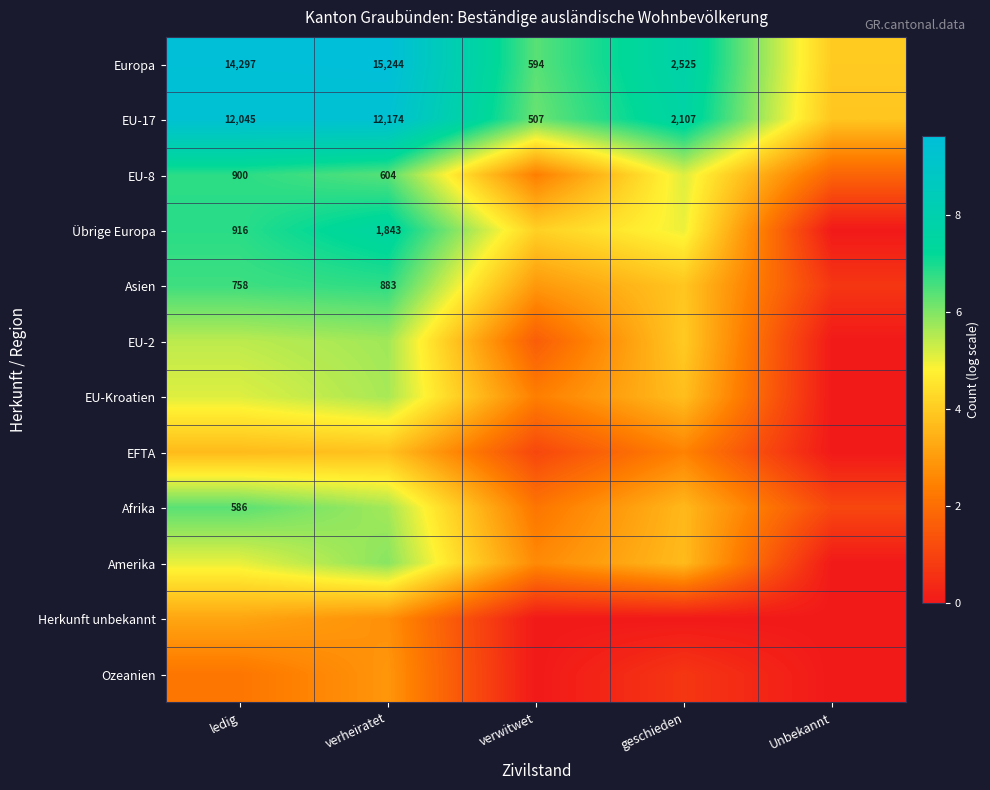

Is the value of Europa at ledig greater than the value of Übrige Europa at verheiratet?

Yes